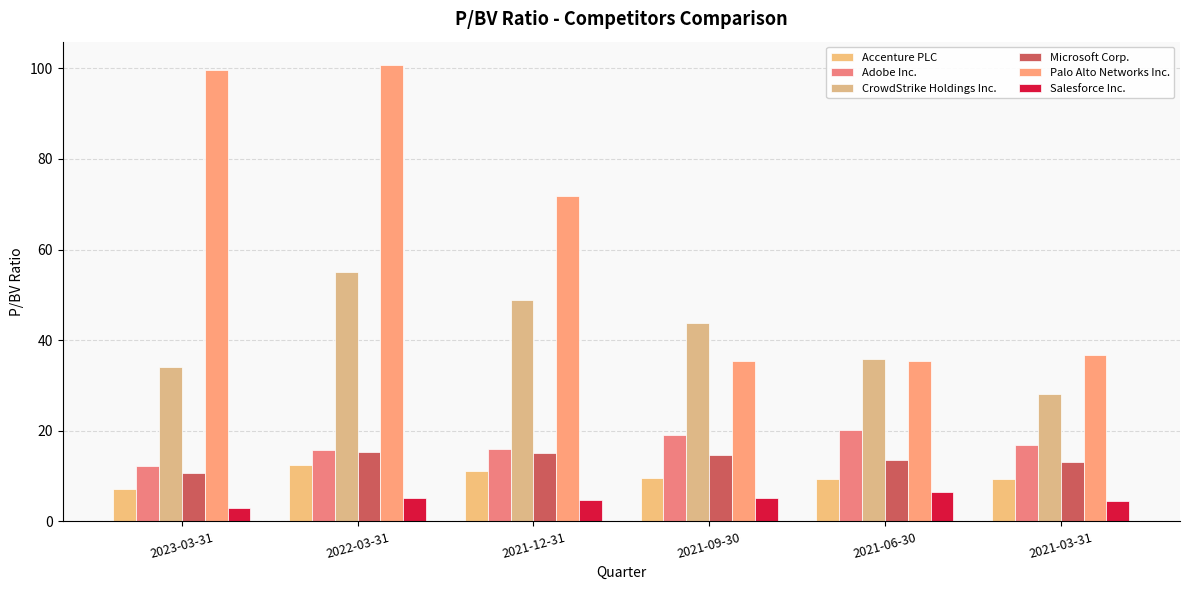

What is the sum of the Accenture PLC values at 2021-12-31 and 2022-03-31?

23.5